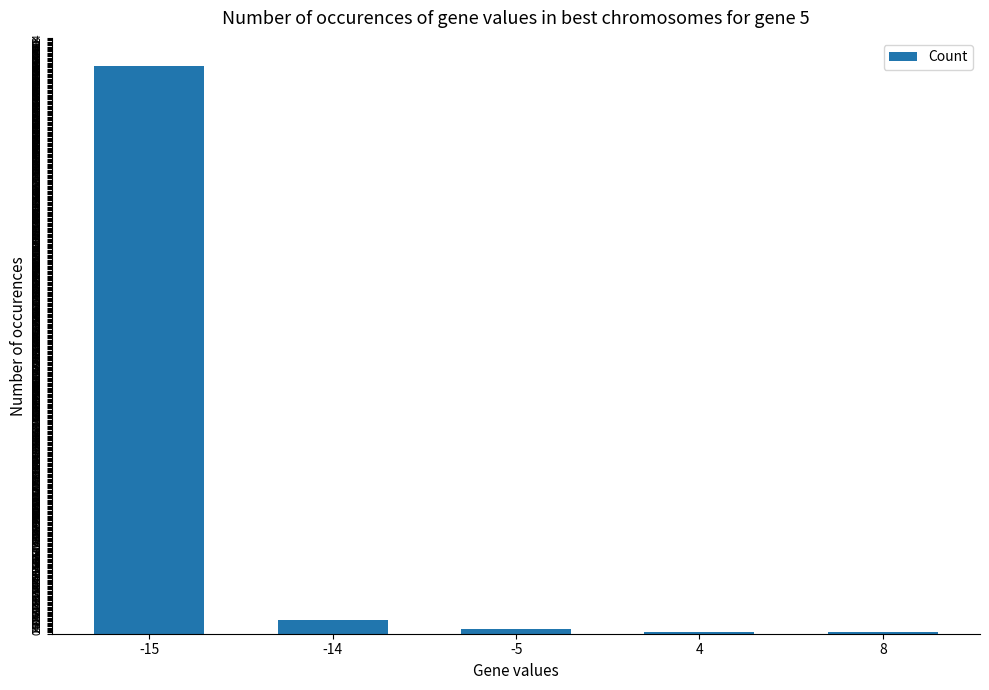

The chart shows a value of 11 at -14. True or false?

True